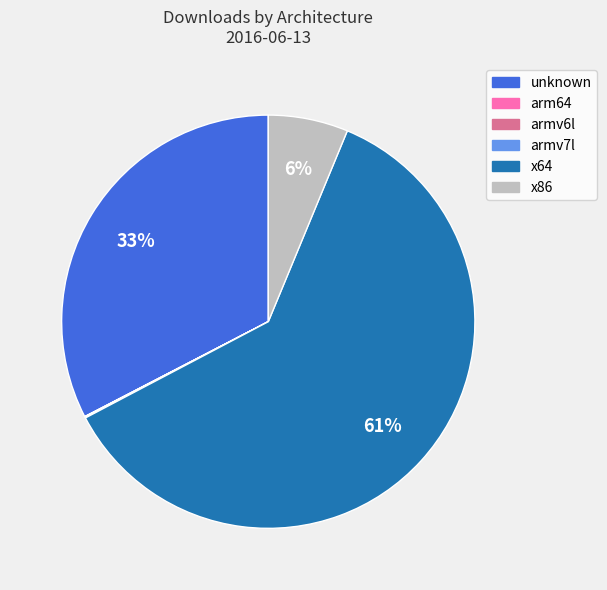

What is the largest slice in the pie chart?

x64